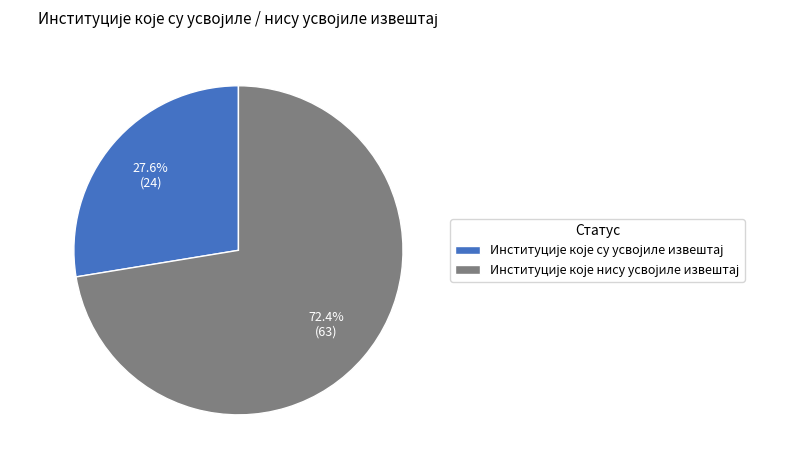

Is there any slice that represents more than half of the pie?

Yes